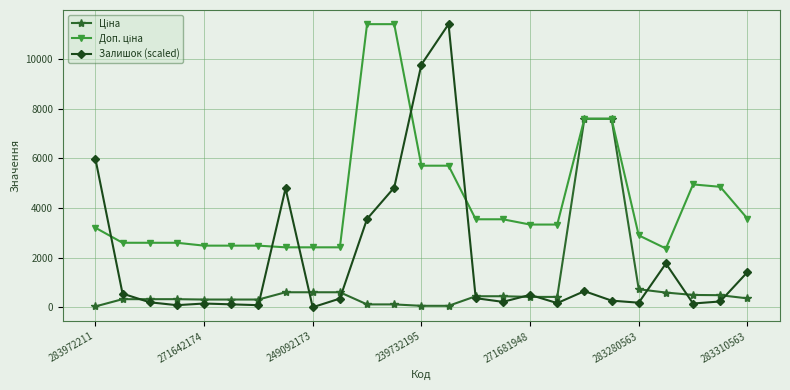

What is the greatest value displayed?

11410.0